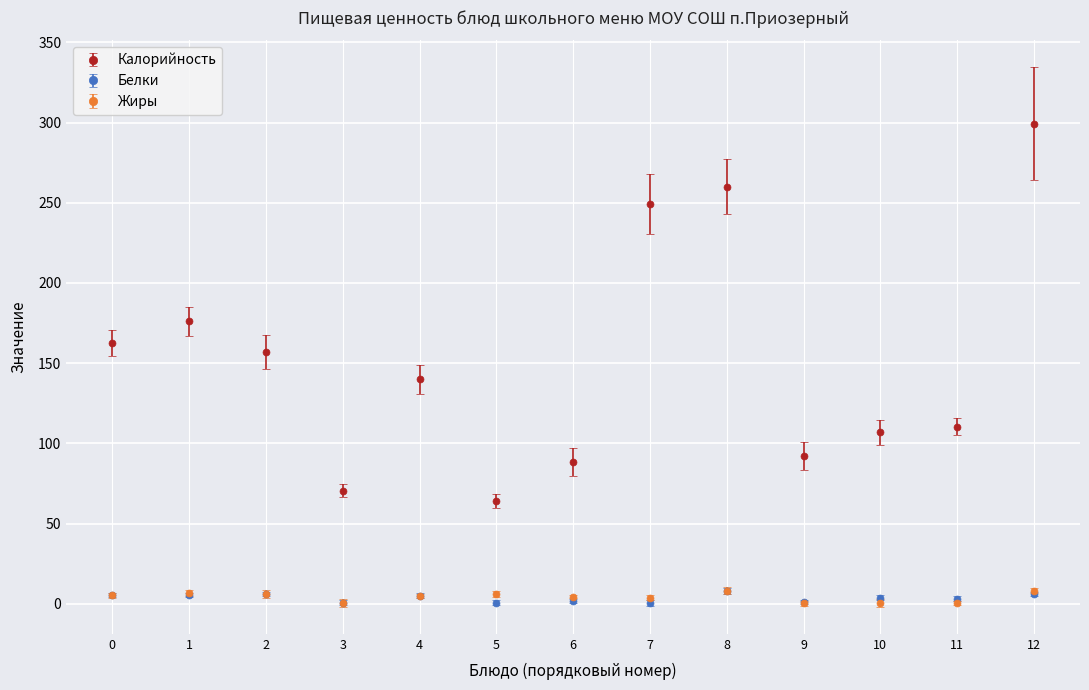

Reading left to right, transcribe all the data shown in this chart.

Калорийность: 162.7	176.0	156.9	70.5	140.0	63.9	88.6	249.3	260.0	92.0	106.8	110.5	299.4
Белки: 5.4	5.4	6.0	0.6	5.0	0.6	1.7	0.6	8.0	1.0	3.8	3.2	6.1
Жиры: 5.2	6.8	6.1	0.6	4.8	6.1	4.5	3.9	8.2	0.2	0.5	0.5	8.2